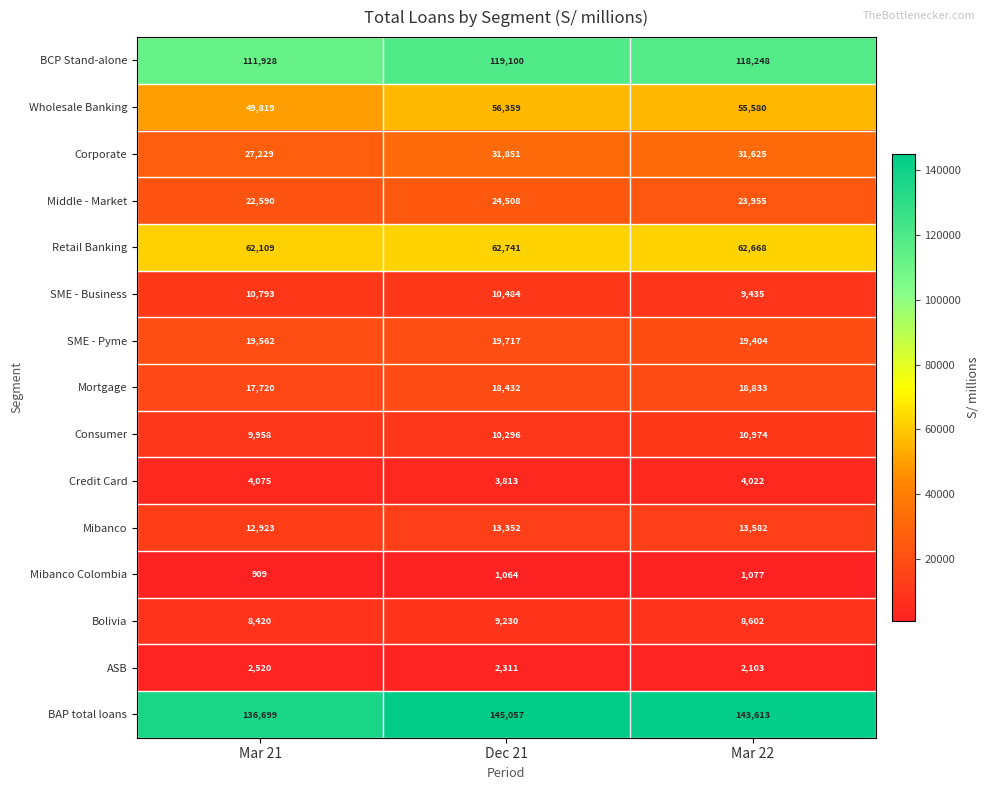

Which series has the widest spread of values?

BAP total loans